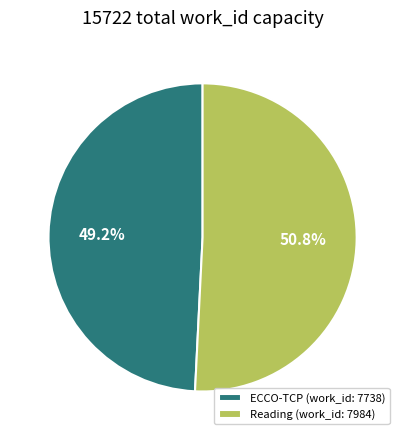

Which has a higher value, Reading (work_id: 7984) or ECCO-TCP (work_id: 7738)?

Reading (work_id: 7984)